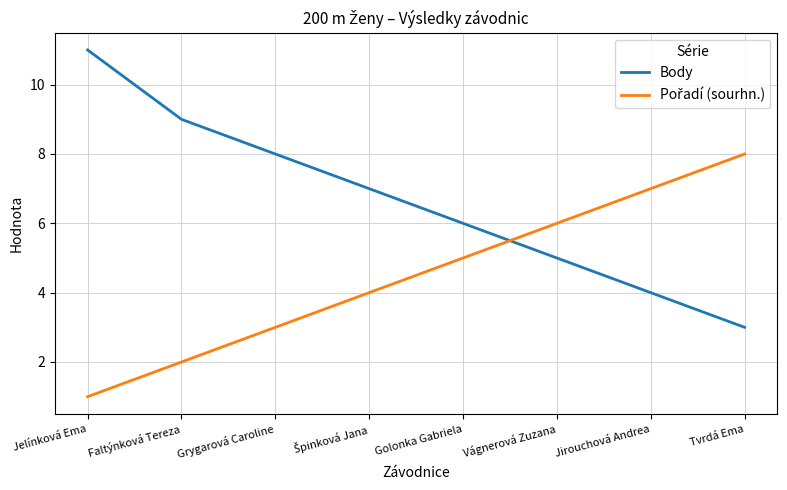

Which series has the largest total across all categories?

Body